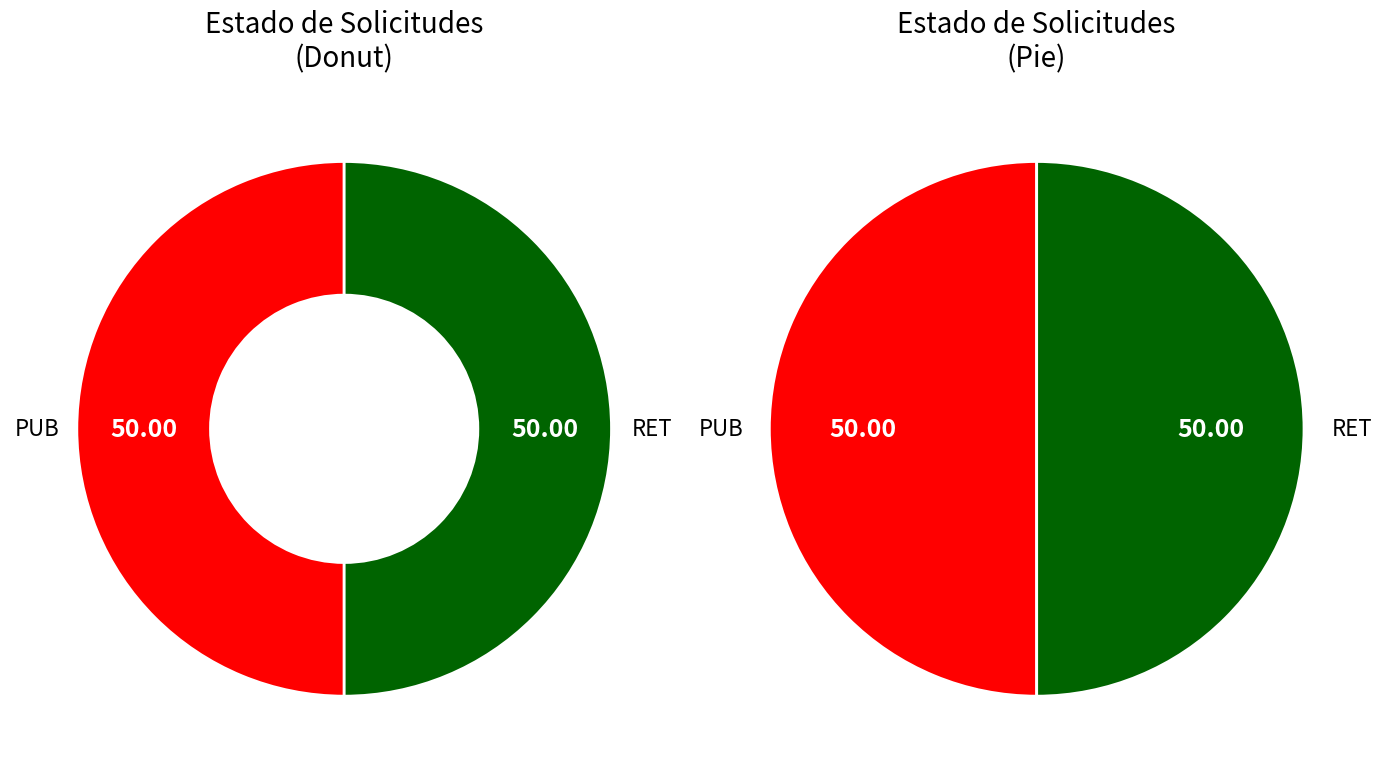

Count the number of slices in the pie.

2